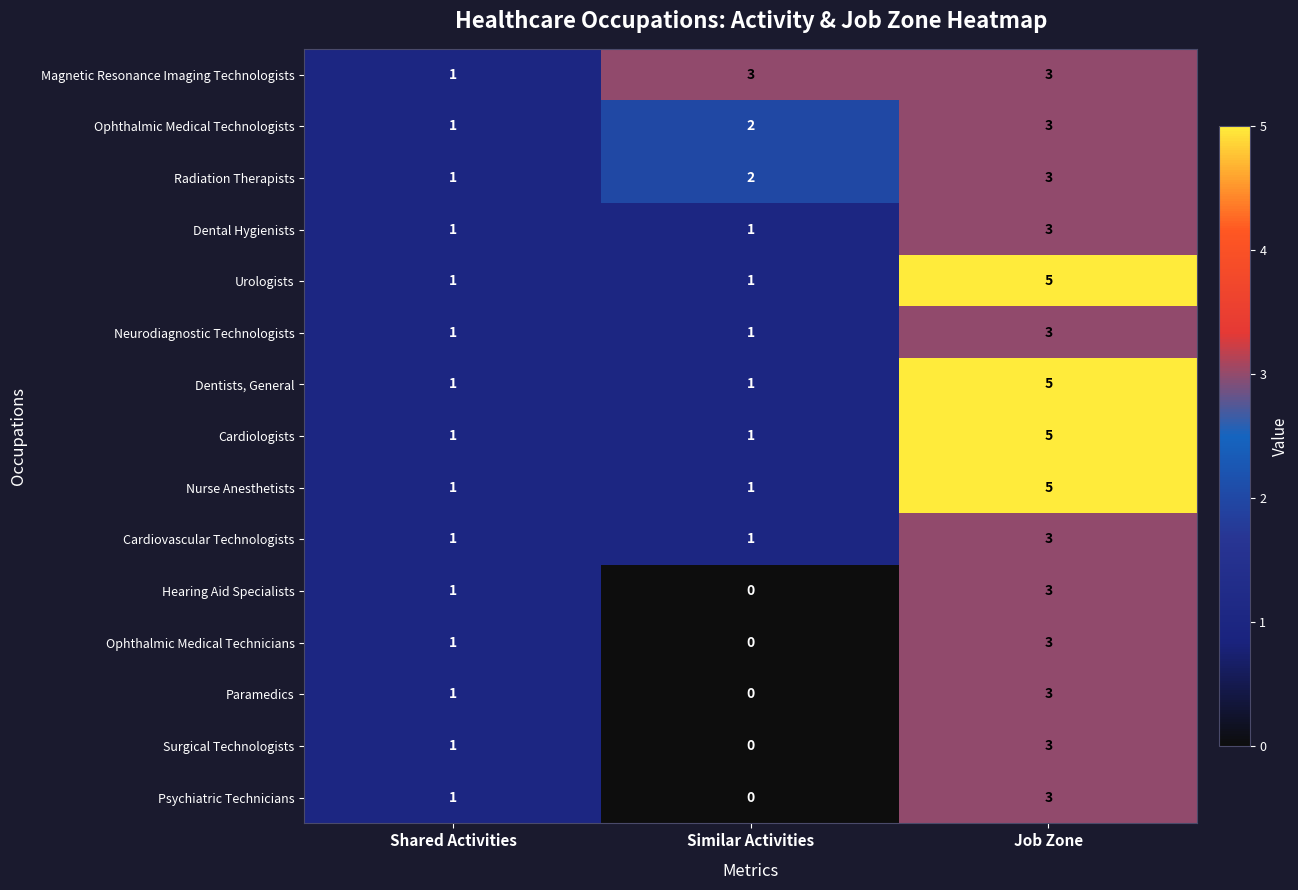

Is it true that Paramedics equals -1 at Similar Activities?

False